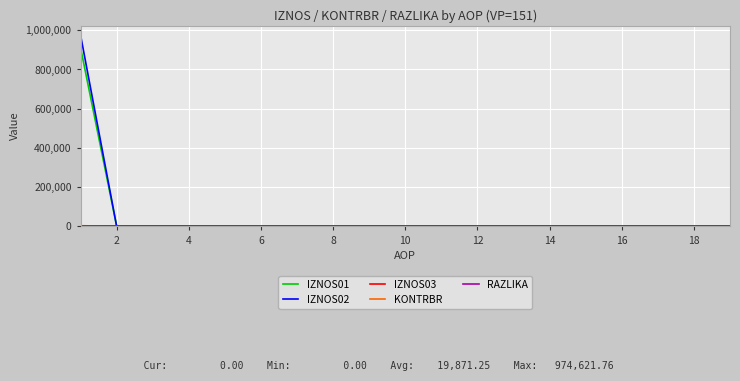

What is the maximum value shown in the chart?

974621.8